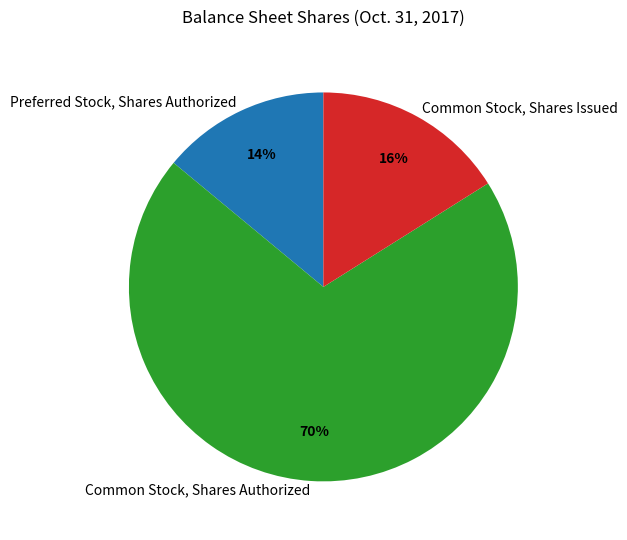

Rank the categories by value from lowest to highest.

Preferred Stock, Shares Authorized, Common Stock, Shares Issued, Common Stock, Shares Authorized